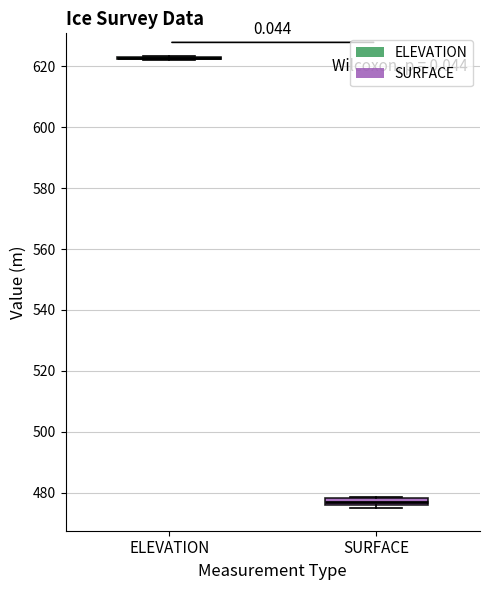

Where is the lower edge of the box for SURFACE on the y-axis? The values are not printed on the chart, so give them approximately, as read against the axis.

476